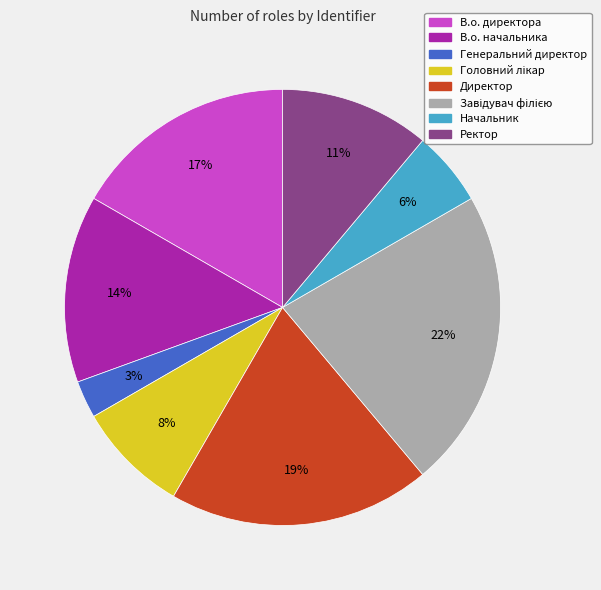

Which slice is the smallest?

Генеральний директор